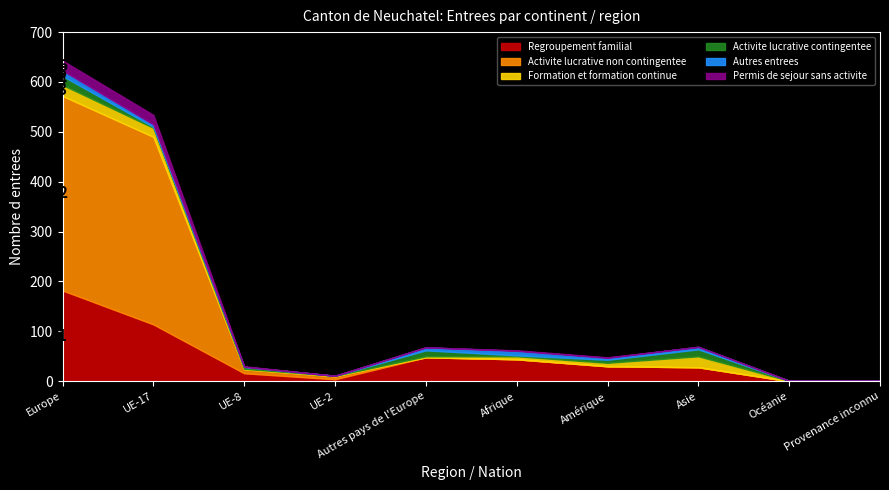

The value of Permis de sejour sans activite at Europe is 4. True or false?

False